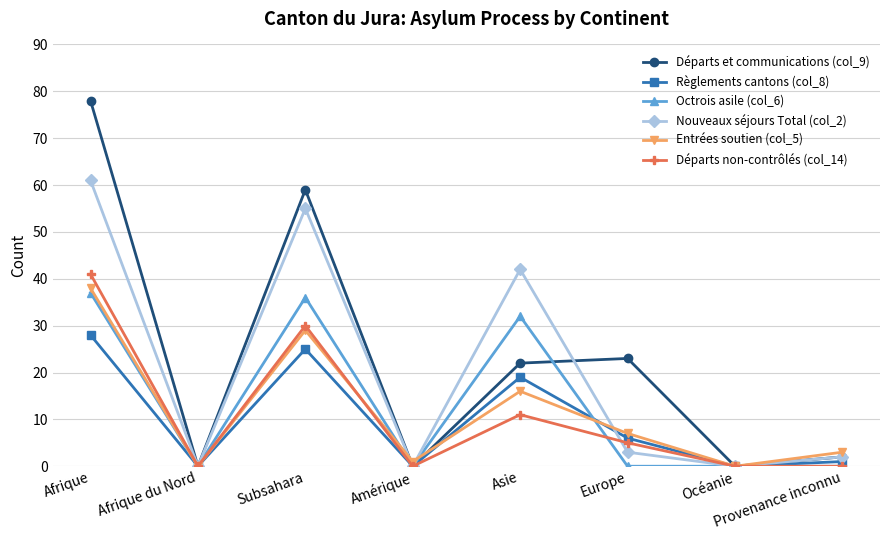

What is the label of the 1st point from the left?

Afrique